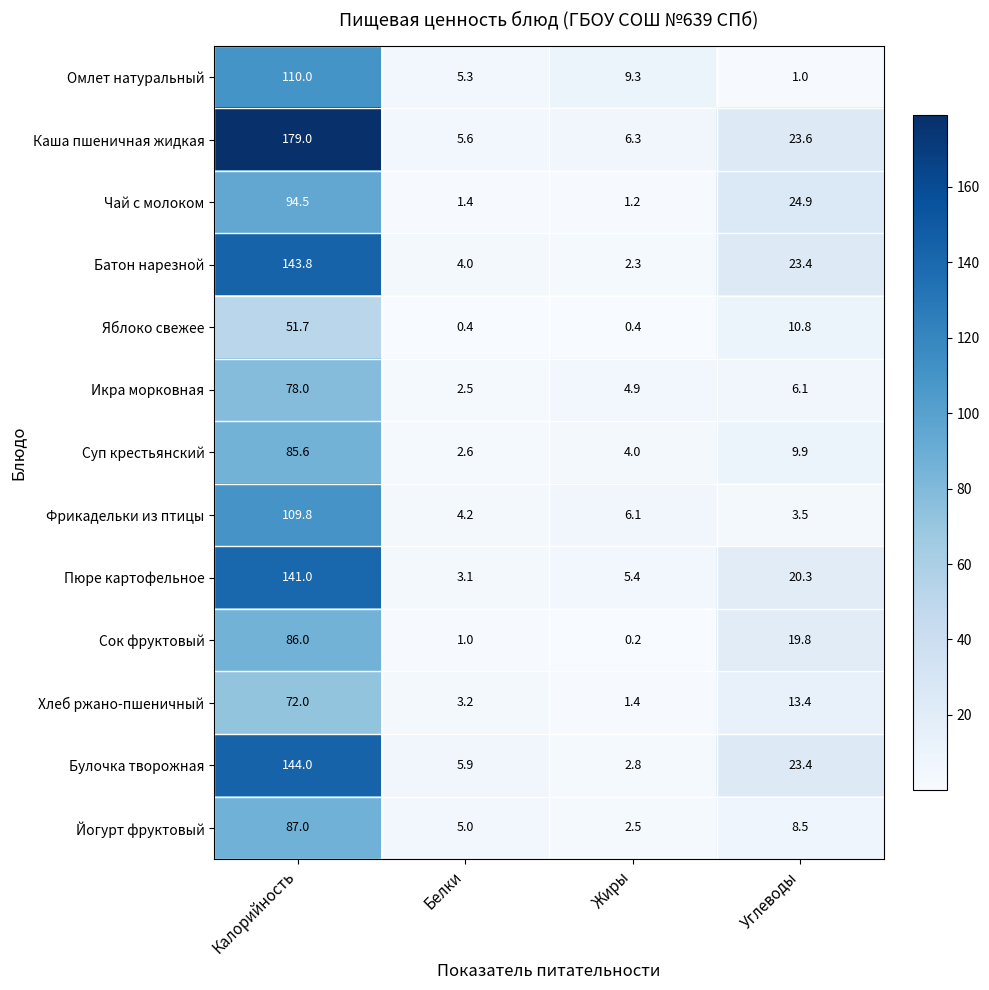

Between Жиры and Углеводы, which series saw the biggest shift?

Чай с молоком